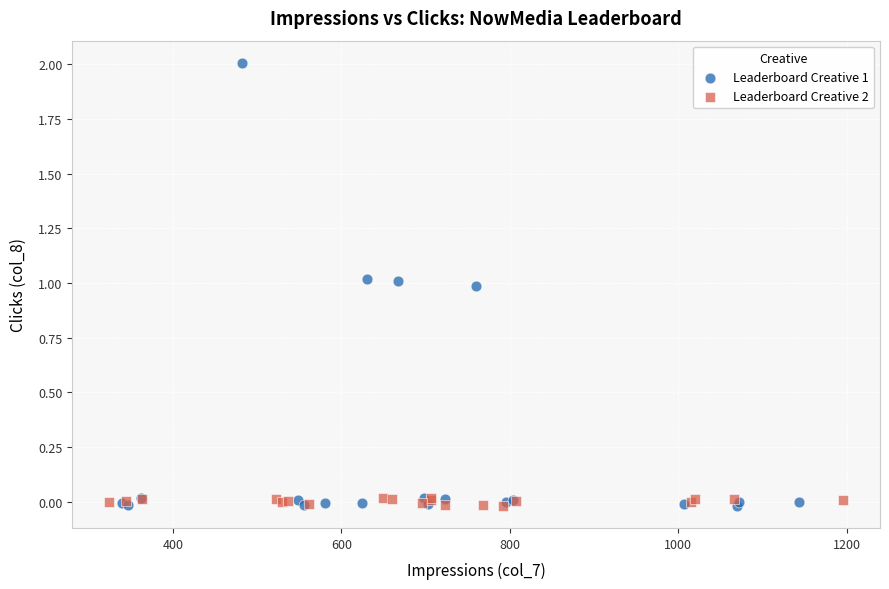

Which series contains the highest Y value?

Leaderboard Creative 1